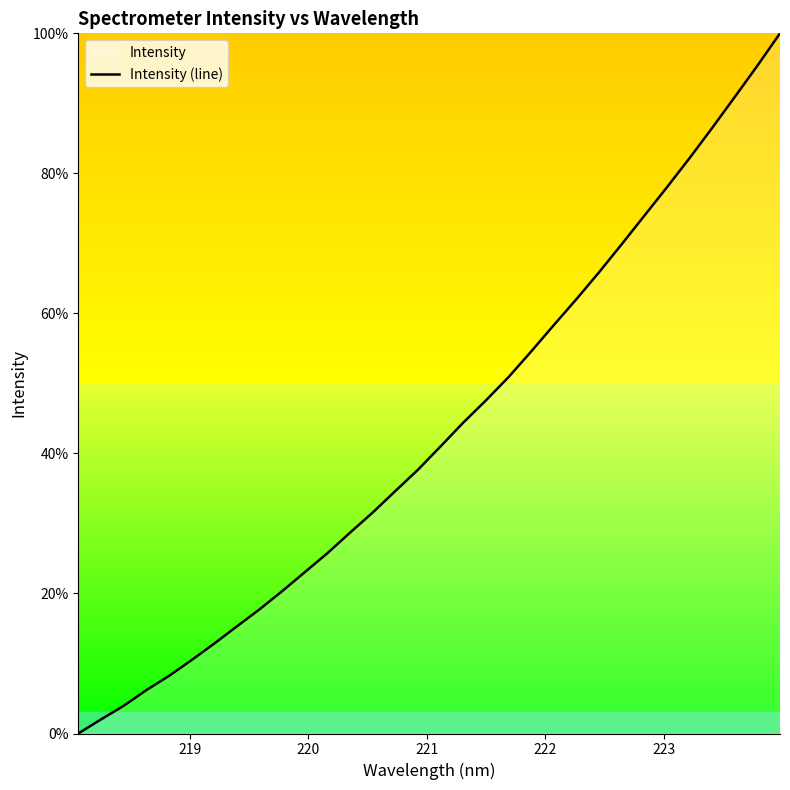

What is the difference between the maximum and minimum values?

100.0